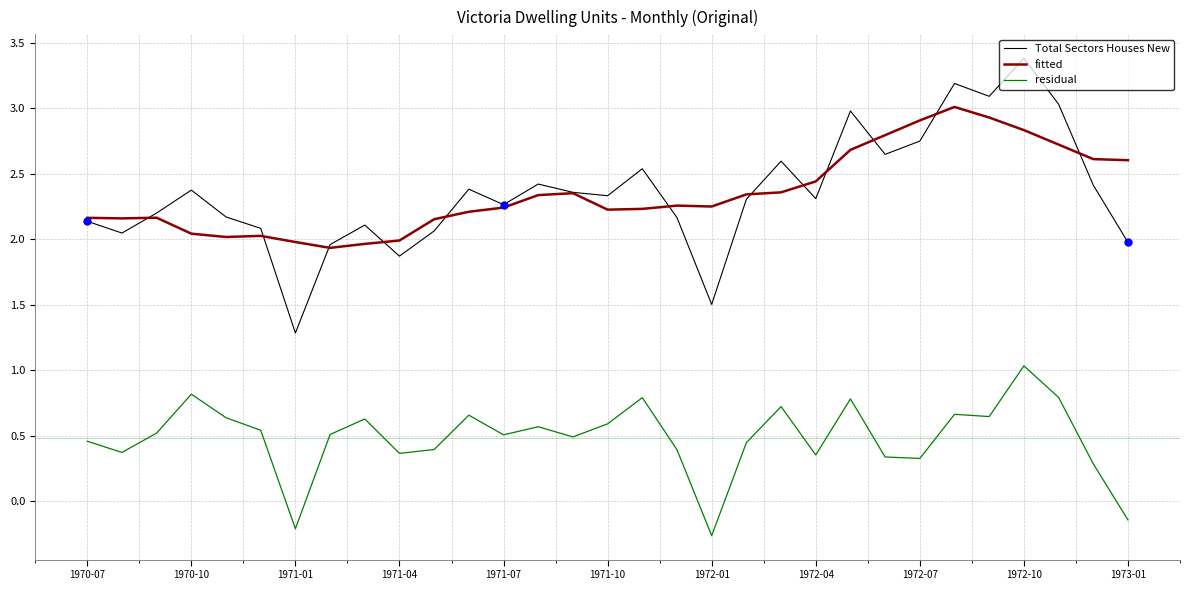

At how many categories does at least one series exceed 1?

31